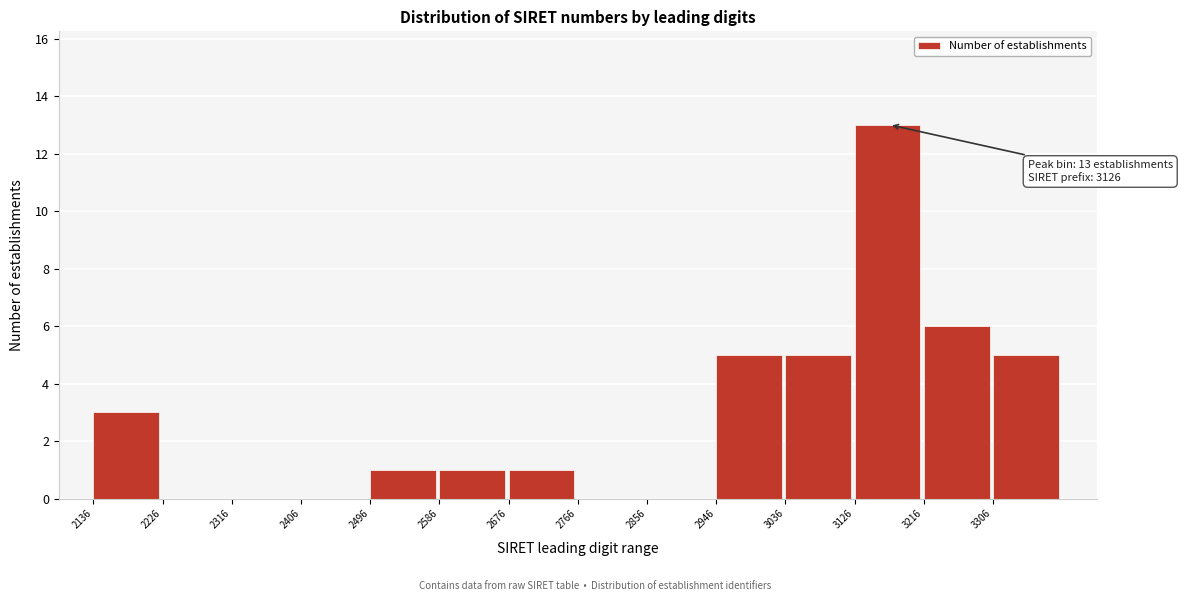

Reading right to left, transcribe all the data shown in this chart.

3306=5	3216=6	3126=13	3036=5	2946=5	2856=0	2766=0	2676=1	2586=1	2496=1	2406=0	2316=0	2226=0	2136=3